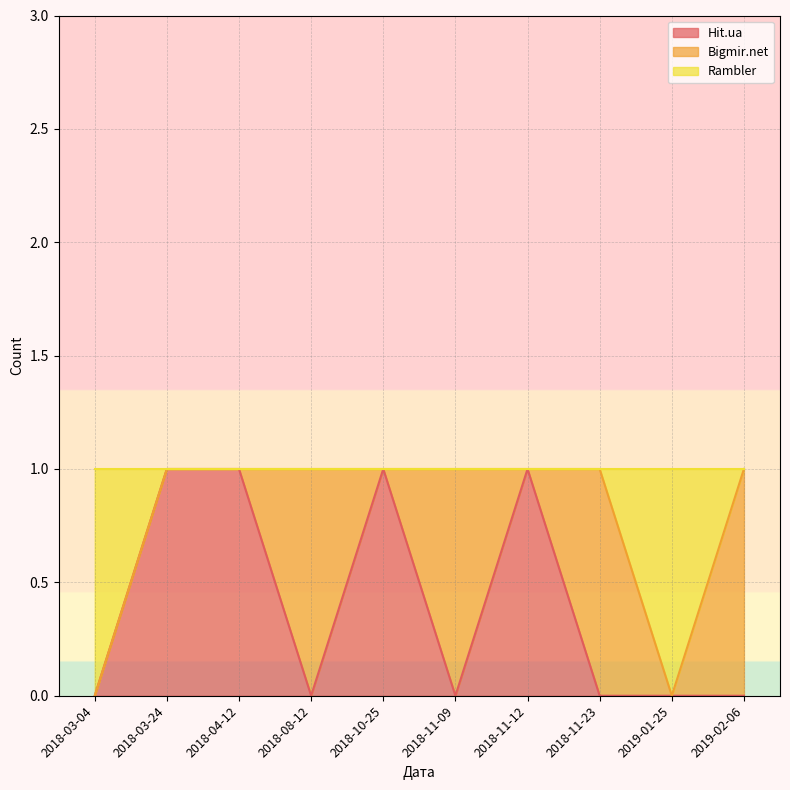

True or false: Hit.ua has a value of 0 at 2018-03-24.

False